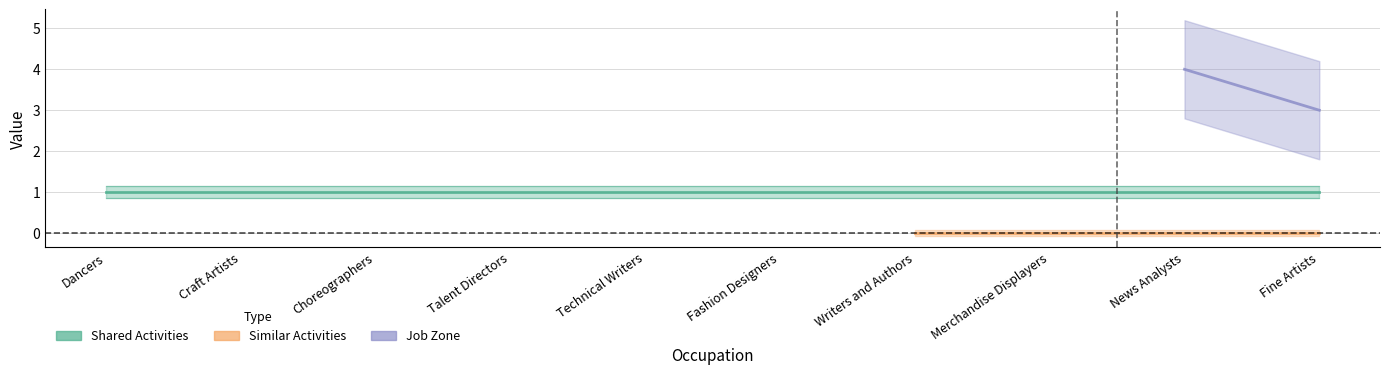

Where is Shared Activities nearest to the value 1?

Dancers